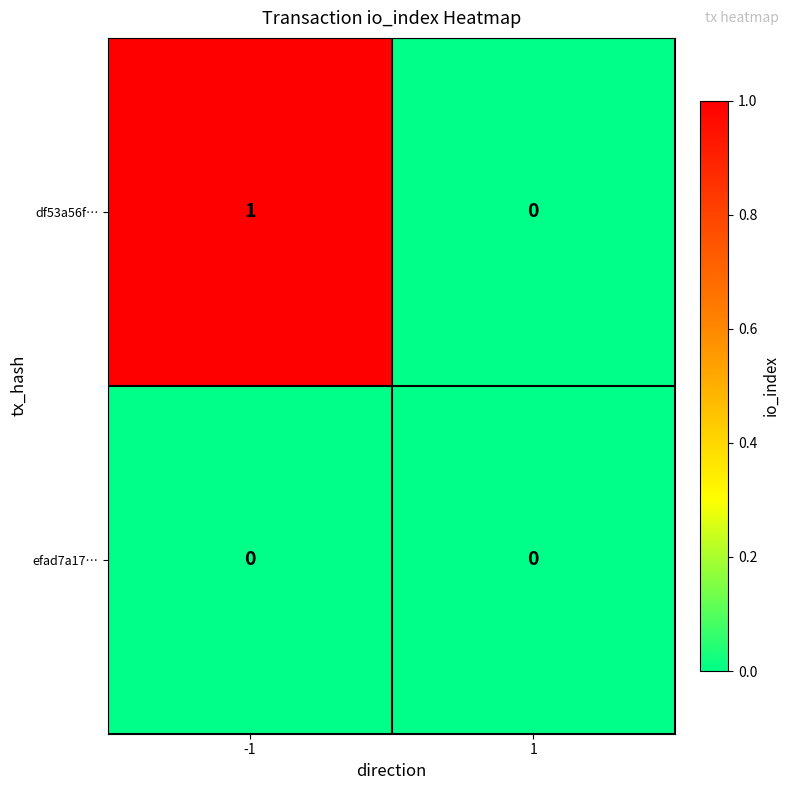

True or false: efad7a17… has a value of 0 at 1.

True